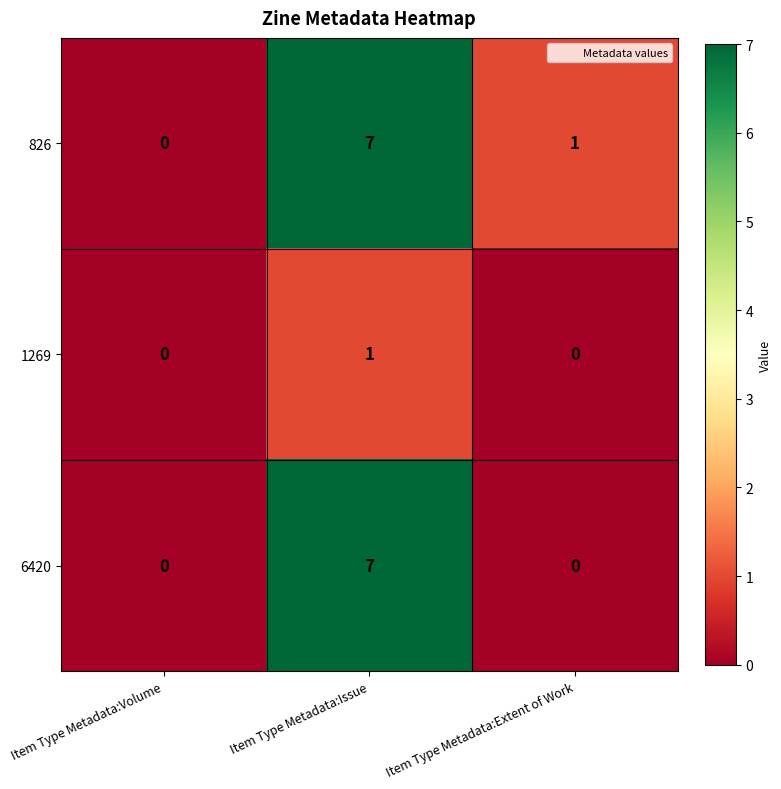

The value of 826 at Item Type Metadata:Extent of Work is 0. True or false?

False